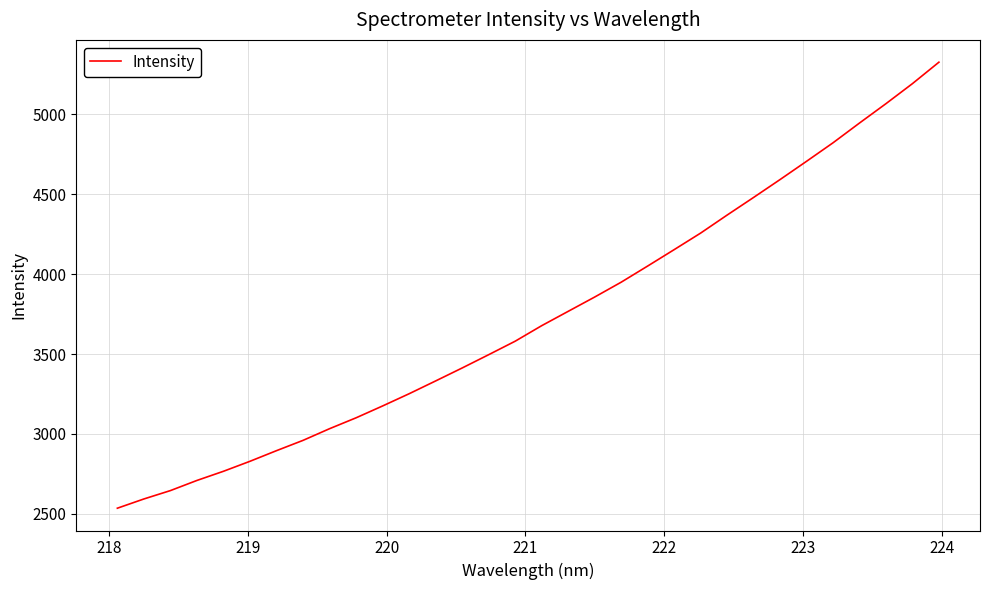

What is the minimum value shown in the chart?

2535.3